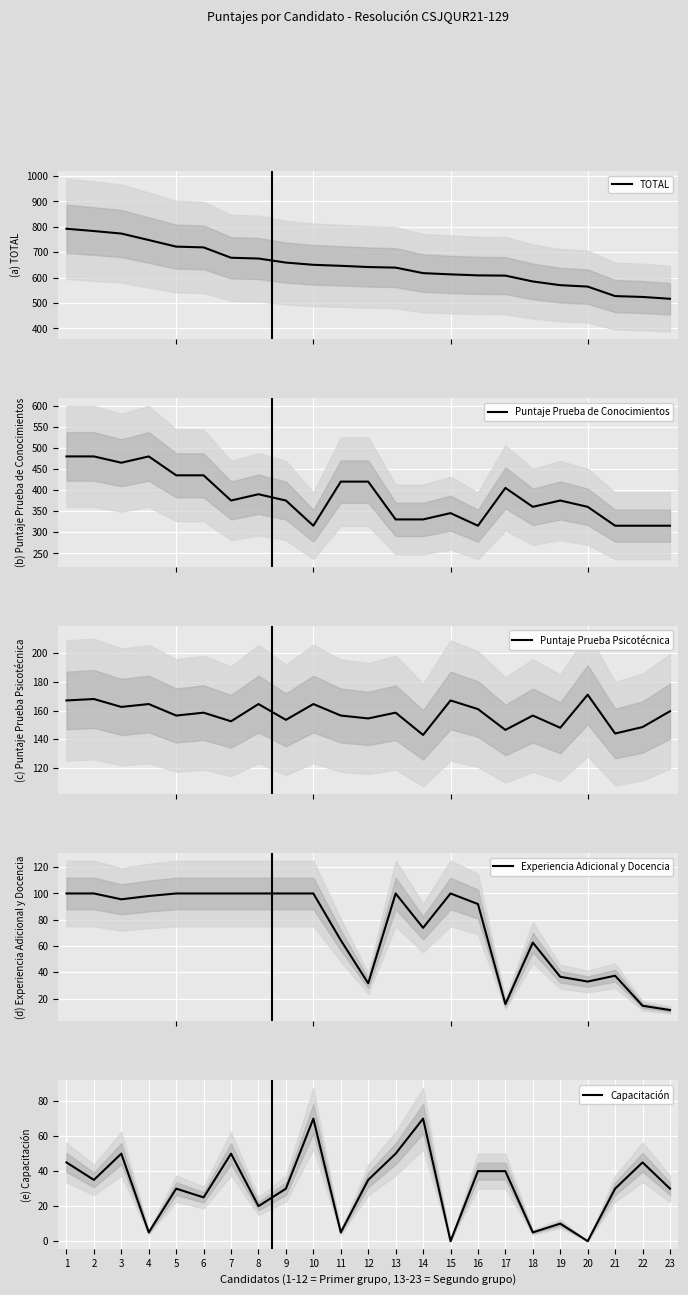

What is the highest value of the Capacitación series?

70